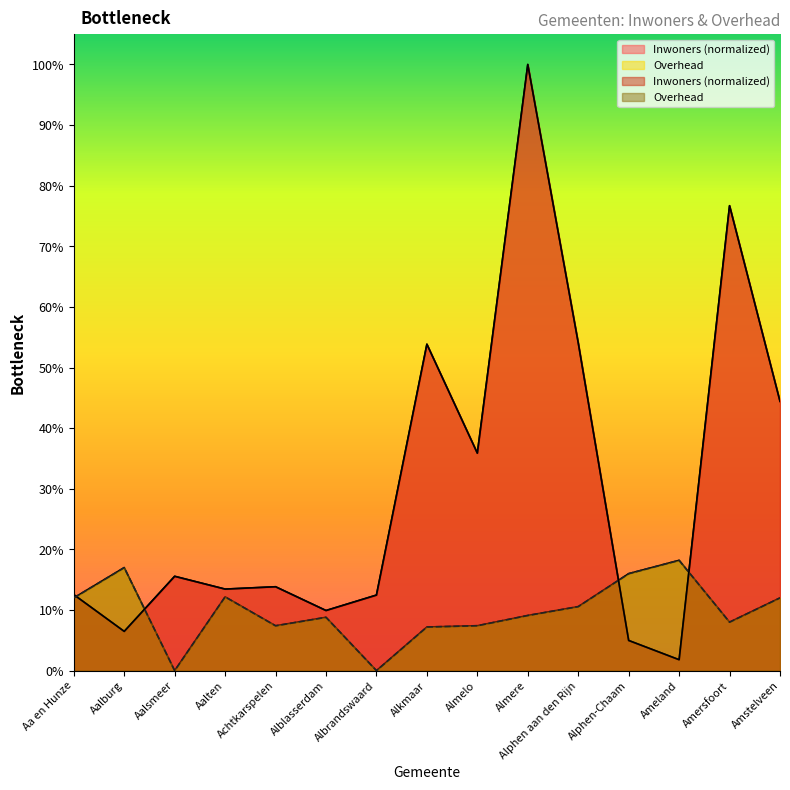

At which category does Overhead reach its first local valley?

Aalsmeer